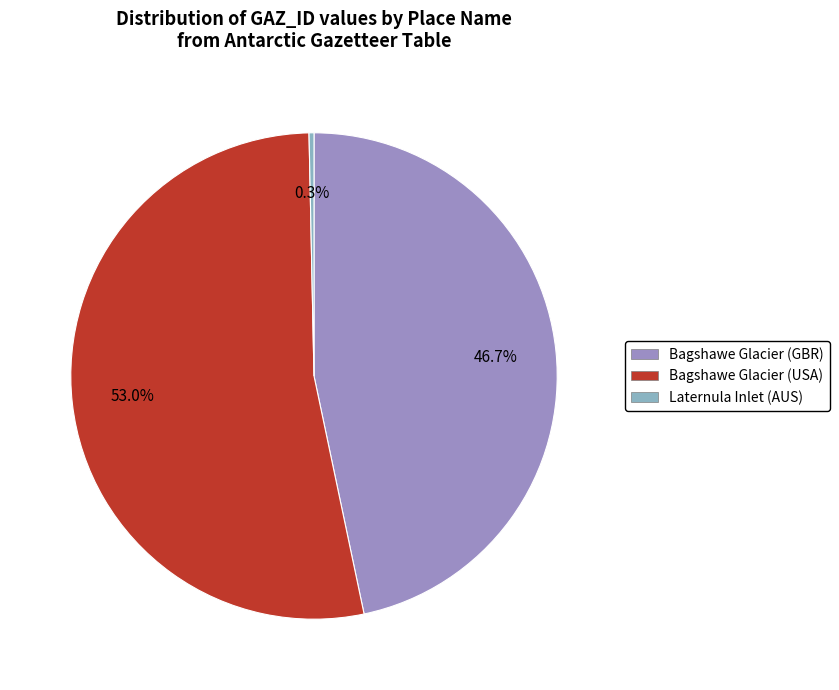

To the nearest percent, what is the difference between the Laternula Inlet (AUS) and Bagshawe Glacier (GBR) slice percentages?

46%